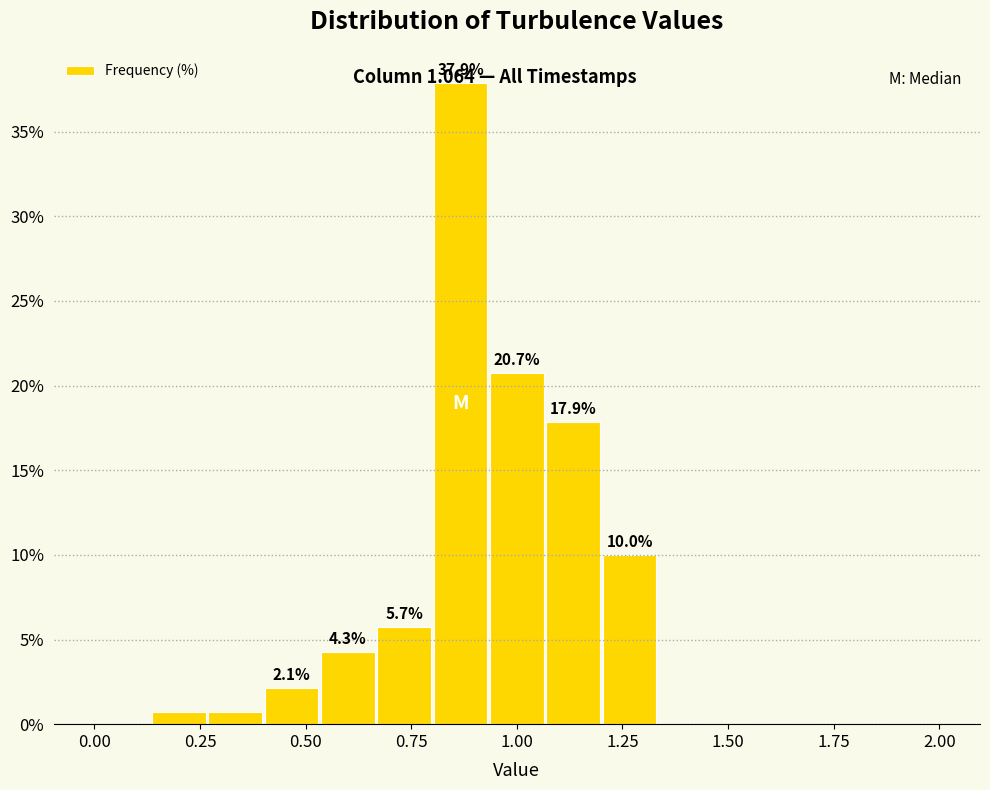

Read against the x-axis, roughly where is the centre of the tallest bar?

0.85